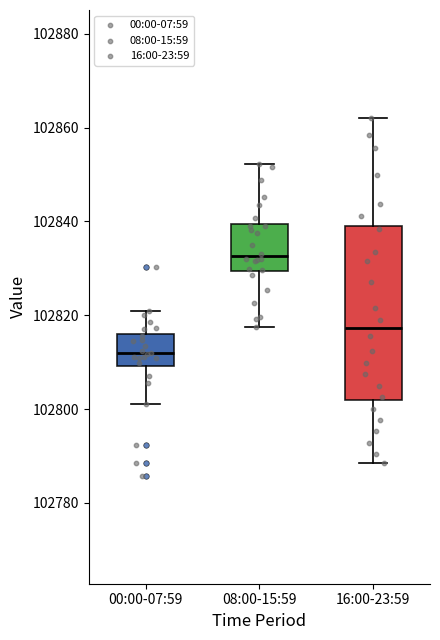

Which box is the tallest, from its lower edge to its upper edge?

16:00-23:59